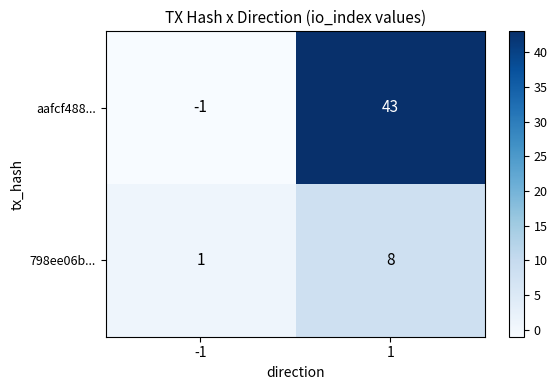

What is the difference between the maximum and minimum values in the 798ee06b... series?

7